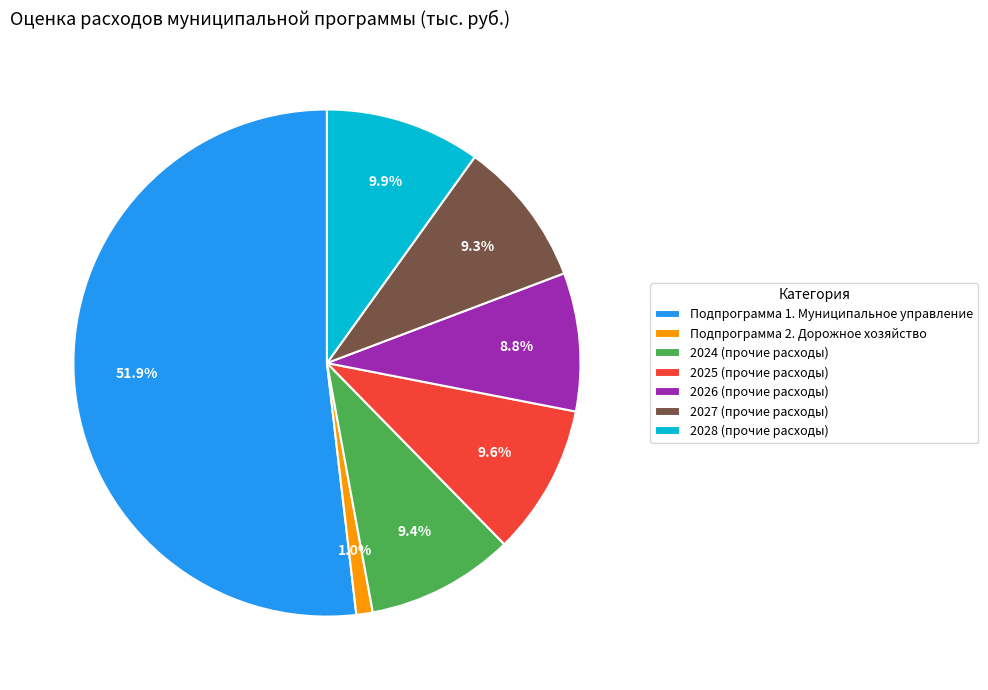

What is the largest slice in the pie chart?

Подпрограмма 1. Муниципальное управление